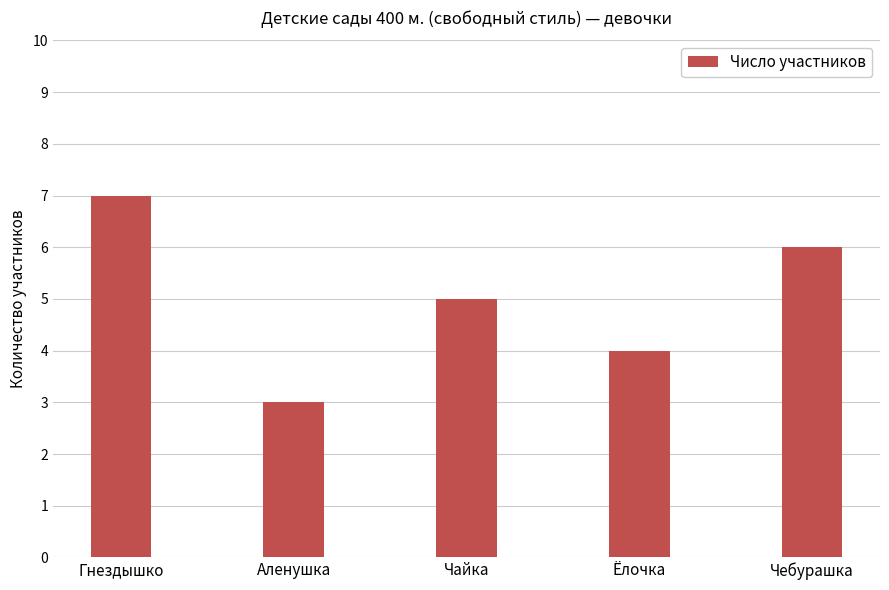

At which category does the chart reach its minimum across all series?

Аленушка